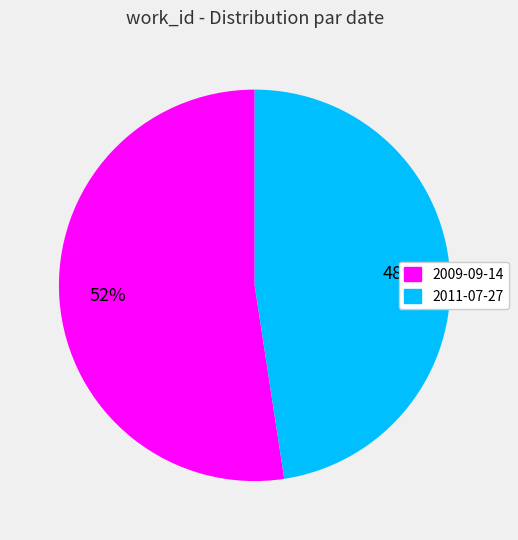

Which category accounts for the majority?

2009-09-14